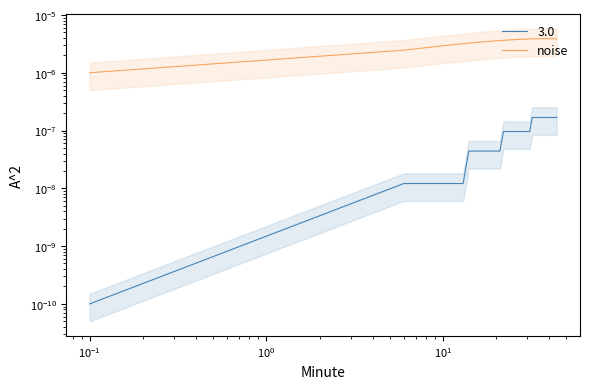

How many values are between 0 and 1?

40